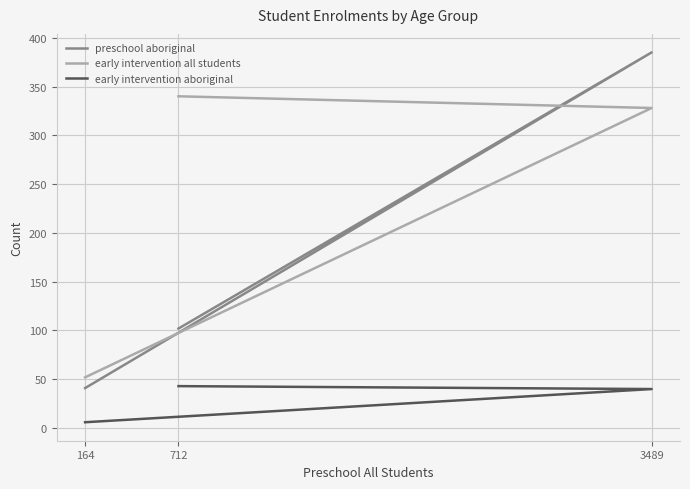

What is the lowest value of the early intervention aboriginal series?

6